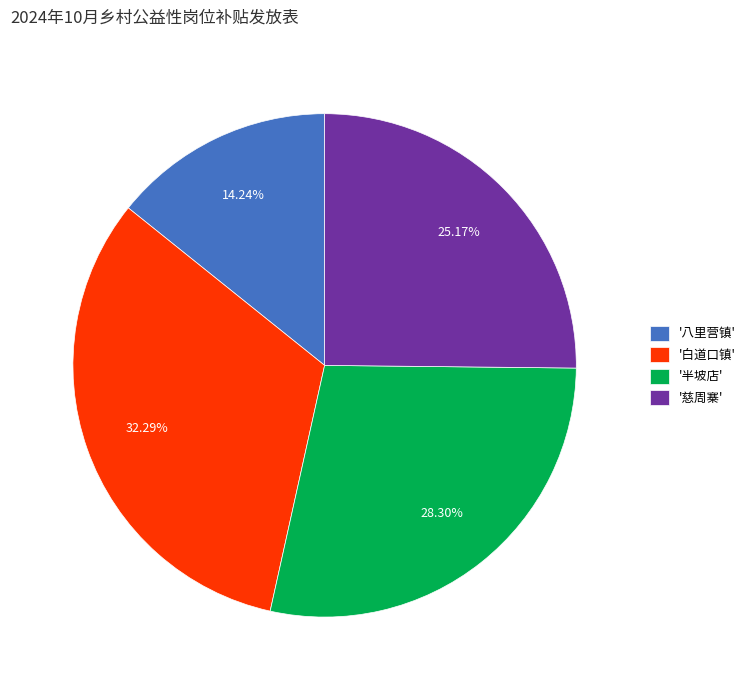

Is '白道口镇' the majority of the pie?

No